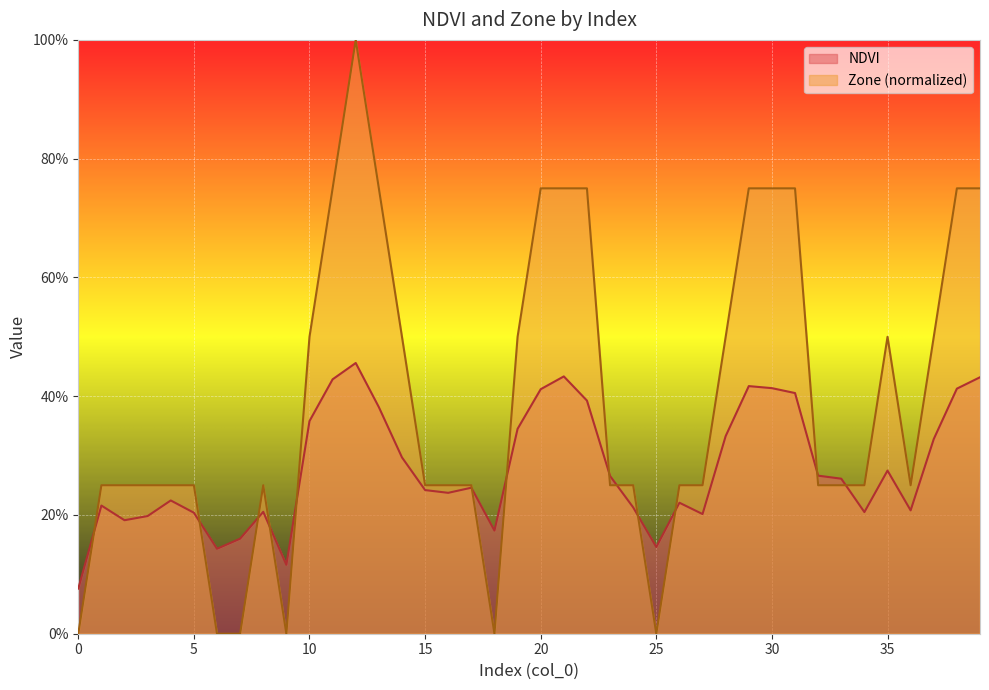

Reading left to right, what are all the values shown in this chart?

NDVI: 0.1	0.2	0.2	0.2	0.2	0.2	0.1	0.2	0.2	0.1	0.4	0.4	0.5	0.4	0.3	0.2	0.2	0.2	0.2	0.3	0.4	0.4	0.4	0.3	0.2	0.1	0.2	0.2	0.3	0.4	0.4	0.4	0.3	0.3	0.2	0.3	0.2	0.3	0.4	0.4
Zone: 0.0	0.2	0.2	0.2	0.2	0.2	0.0	0.0	0.2	0.0	0.5	0.8	1.0	0.8	0.5	0.2	0.2	0.2	0.0	0.5	0.8	0.8	0.8	0.2	0.2	0.0	0.2	0.2	0.5	0.8	0.8	0.8	0.2	0.2	0.2	0.5	0.2	0.5	0.8	0.8